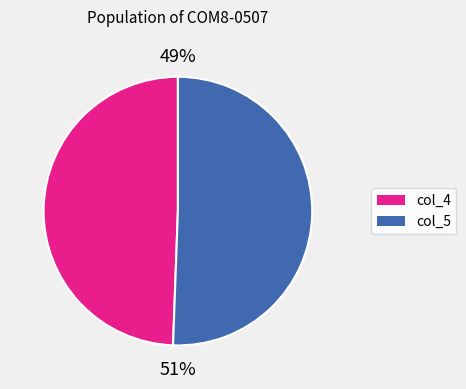

True or false: col_5 accounts for 61% of the total.

False